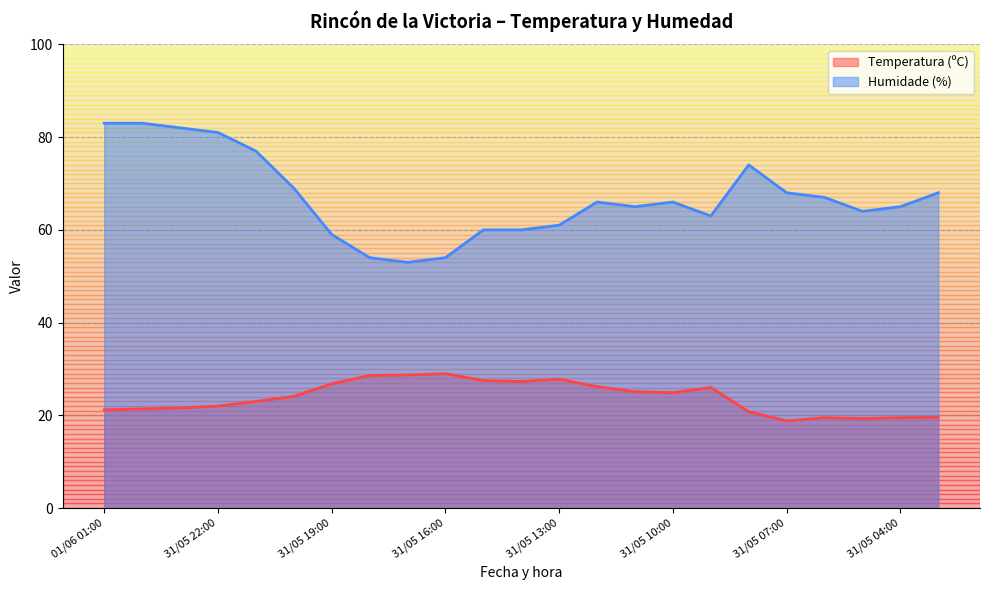

Reading left to right, list all the values displayed in this chart.

Temperatura (ºC): 01/06 01:00=21.2	01/06 00:00=21.4	31/05 23:00=21.6	31/05 22:00=22.0	31/05 21:00=23.0	31/05 20:00=24.1	31/05 19:00=26.8	31/05 18:00=28.6	31/05 17:00=28.7	31/05 16:00=29.0	31/05 15:00=27.5	31/05 14:00=27.3	31/05 13:00=27.8	31/05 12:00=26.2	31/05 11:00=25.1	31/05 10:00=24.9	31/05 09:00=26.0	31/05 08:00=20.8	31/05 07:00=18.8	31/05 06:00=19.5	31/05 05:00=19.3	31/05 04:00=19.5	31/05 03:00=19.6
Humidade (%): 01/06 01:00=83.0	01/06 00:00=83.0	31/05 23:00=82.0	31/05 22:00=81.0	31/05 21:00=77.0	31/05 20:00=69.0	31/05 19:00=59.0	31/05 18:00=54.0	31/05 17:00=53.0	31/05 16:00=54.0	31/05 15:00=60.0	31/05 14:00=60.0	31/05 13:00=61.0	31/05 12:00=66.0	31/05 11:00=65.0	31/05 10:00=66.0	31/05 09:00=63.0	31/05 08:00=74.0	31/05 07:00=68.0	31/05 06:00=67.0	31/05 05:00=64.0	31/05 04:00=65.0	31/05 03:00=68.0